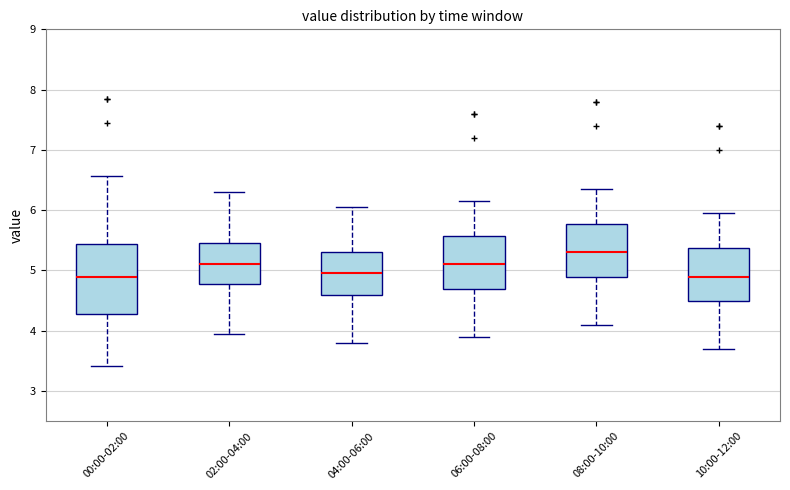

Reading left to right, read every box against the y-axis: the position of its median line, the range the box covers, and the ends of its whiskers. The values are not printed on the chart, so give them approximately, as read against the axis.

00:00-02:00: median 4.9, box 4.3 to 5.4, whiskers 3.4 to 6.6
02:00-04:00: median 5.1, box 4.8 to 5.5, whiskers 4.0 to 6.3
04:00-06:00: median 5.0, box 4.6 to 5.3, whiskers 3.8 to 6.1
06:00-08:00: median 5.1, box 4.7 to 5.6, whiskers 3.9 to 6.2
08:00-10:00: median 5.3, box 4.9 to 5.8, whiskers 4.1 to 6.4
10:00-12:00: median 4.9, box 4.5 to 5.4, whiskers 3.7 to 6.0